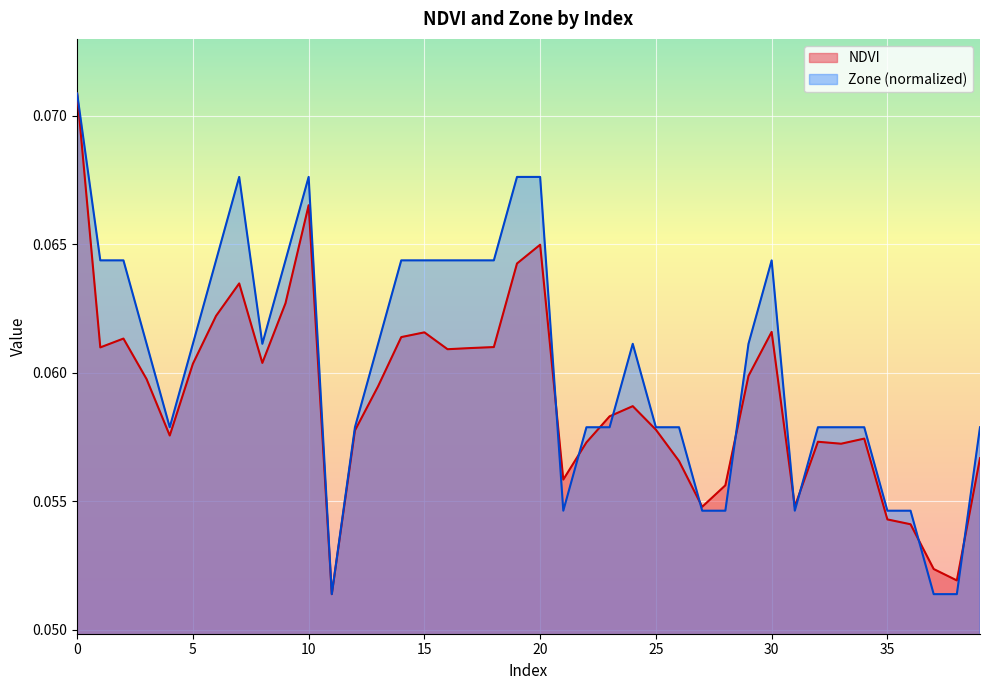

Which series has the largest total across all categories?

Zone (normalized)